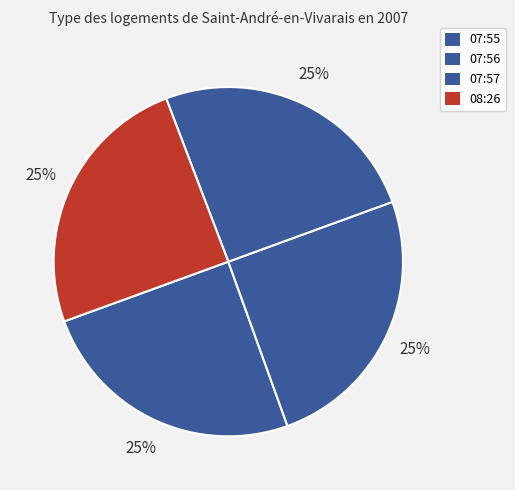

Is there any slice that represents more than half of the pie?

No